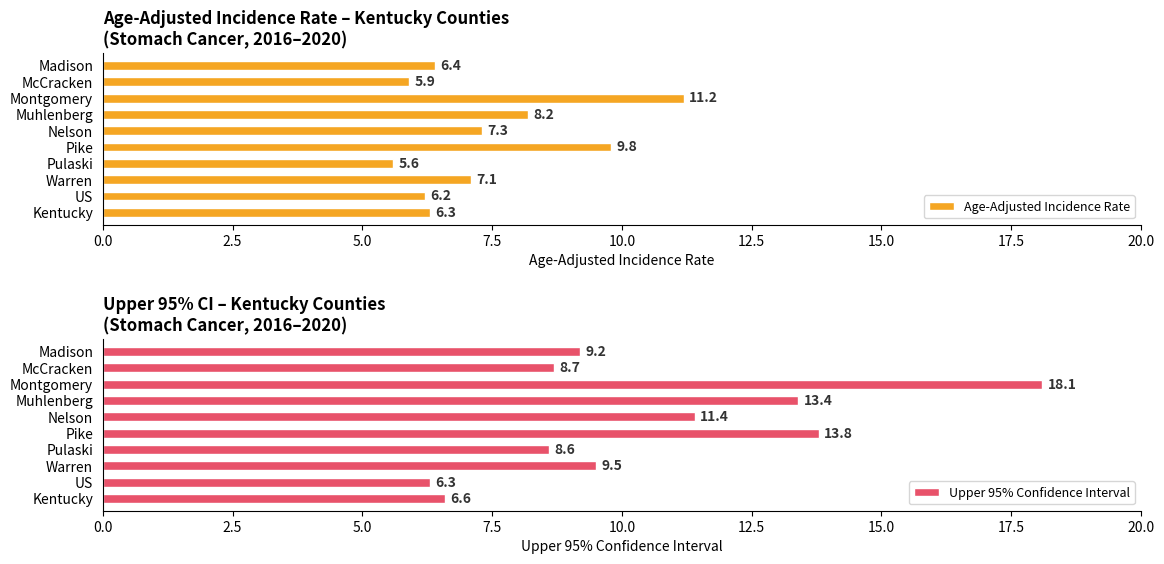

Rank the series by their maximum value, from lowest to highest.

Age-Adjusted Incidence Rate, Upper 95% Confidence Interval